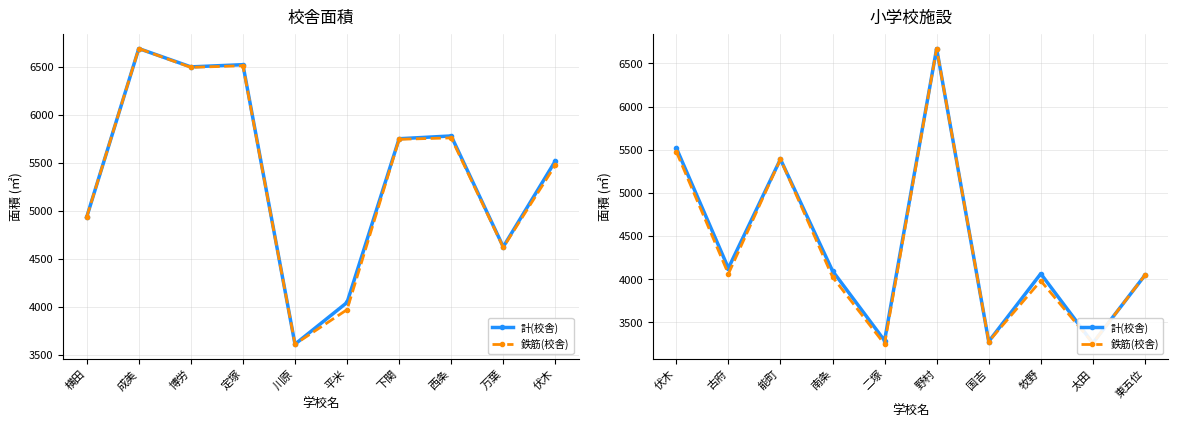

Does the chart display data point markers on the line(s)?

Yes